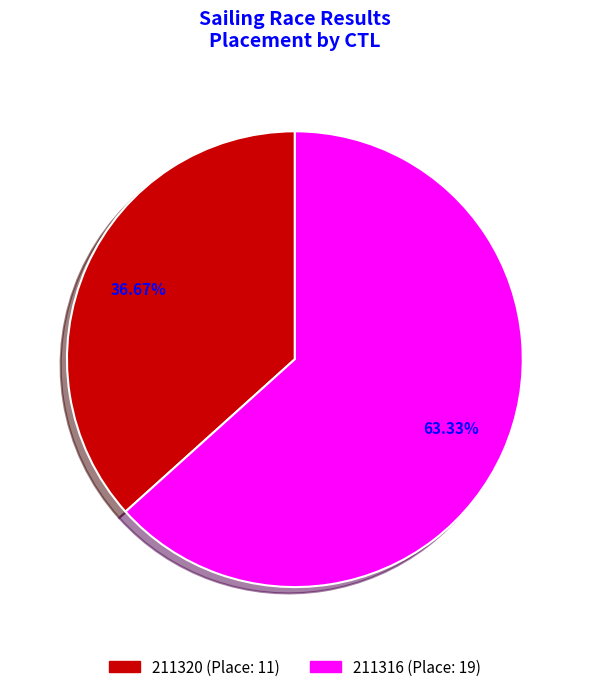

Which has a higher value, 211316 or 211320?

211316